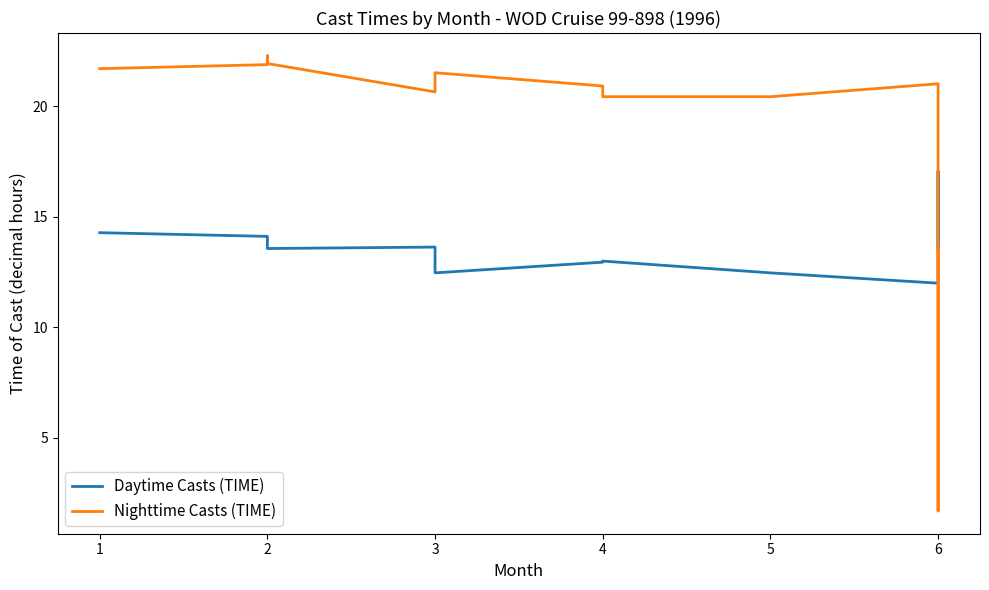

How many values in the Nighttime Casts (TIME) series are below 21?

6